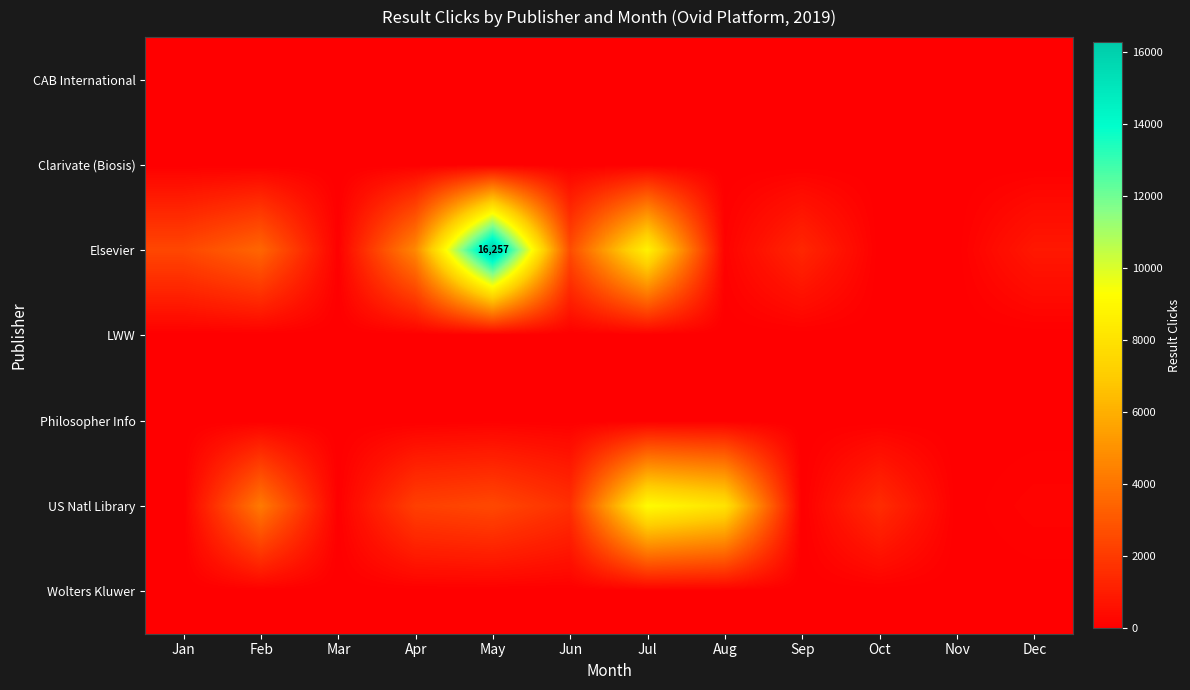

How many data points in Elsevier are above 2440?

5